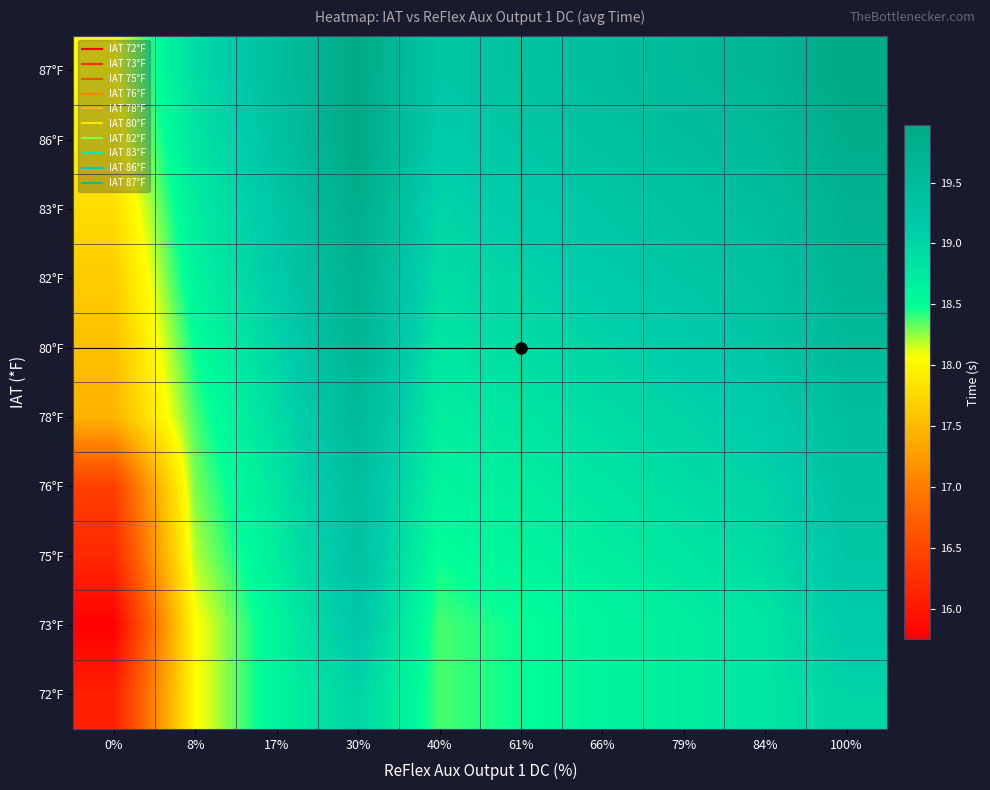

At how many categories does at least one series exceed 17?

10